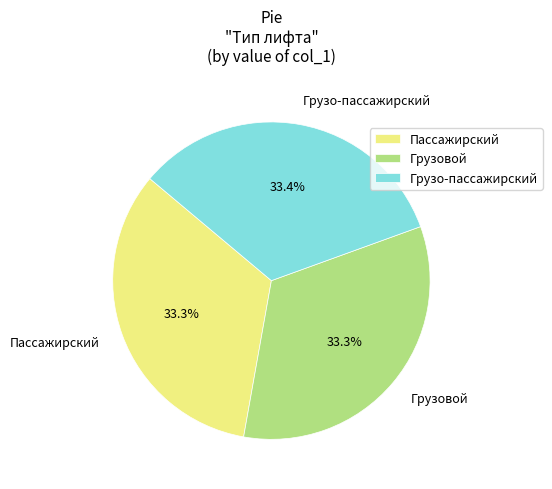

Is Грузо-пассажирский the majority of the pie?

No